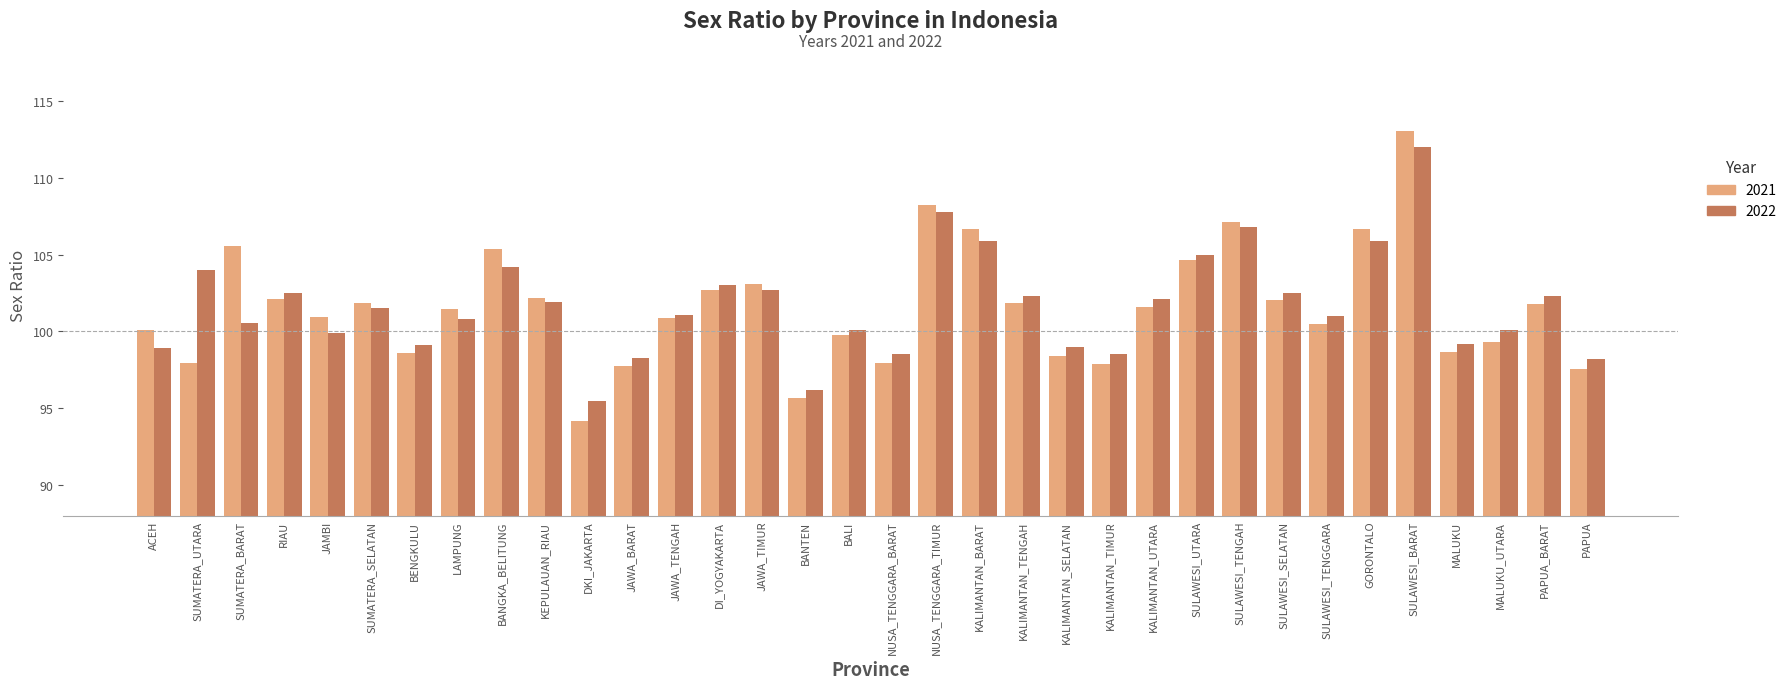

Is it true that 2021 equals 52.5 at KALIMANTAN_SELATAN?

False